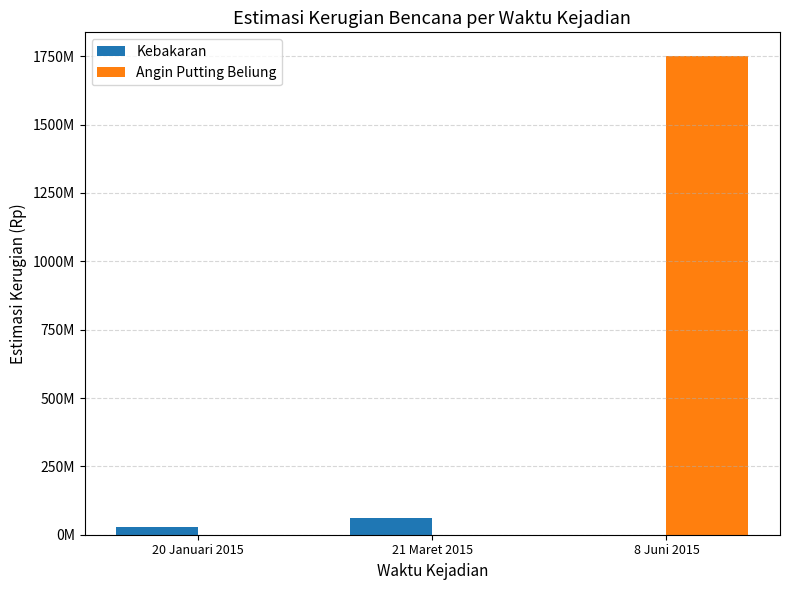

Does the chart contain stacked bars?

No